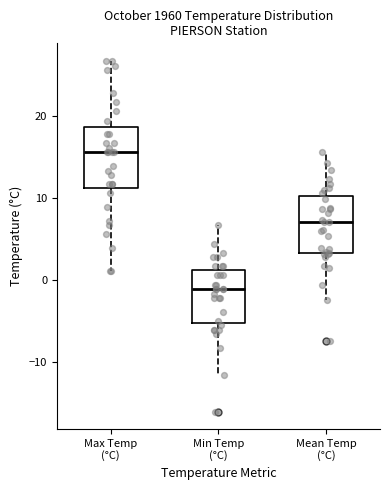

Reading left to right, transcribe this box plot: for each box, give where its median line is, the range the box spans, and where its two whiskers end, as read against the y-axis. The values are not printed on the chart, so give them approximately, as read against the axis.

Max Temp (°C): median 16, box 11 to 19, whiskers 1 to 27
Min Temp (°C): median -1, box -5 to 1, whiskers -12 to 7
Mean Temp (°C): median 7, box 3 to 10, whiskers -2 to 16